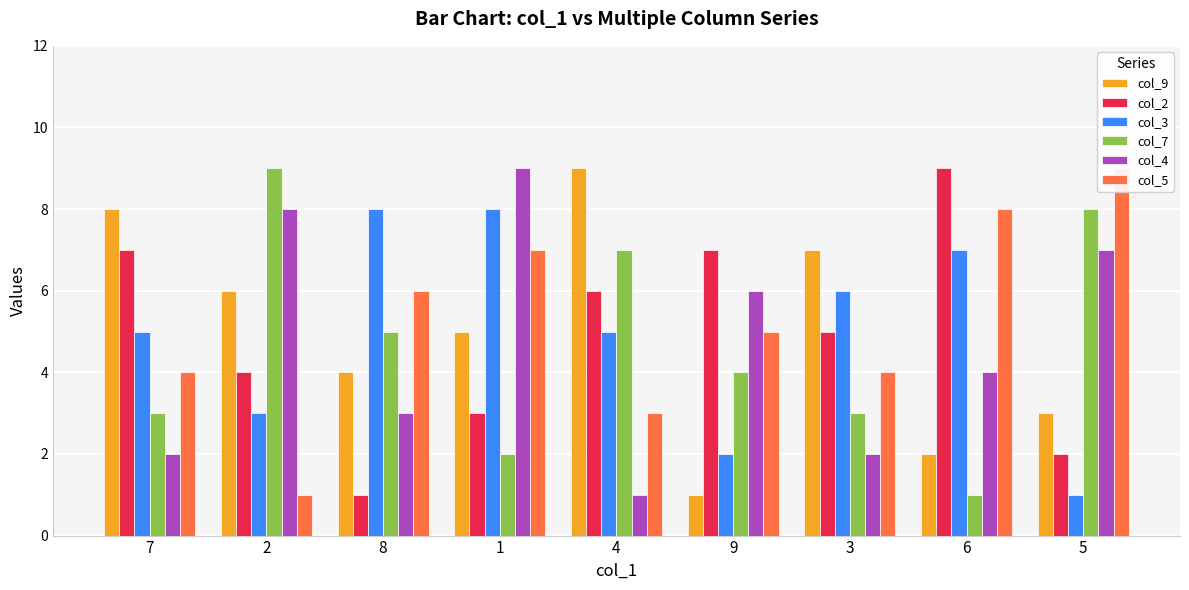

What are all the series names shown in the legend?

col_9, col_2, col_3, col_7, col_4, col_5